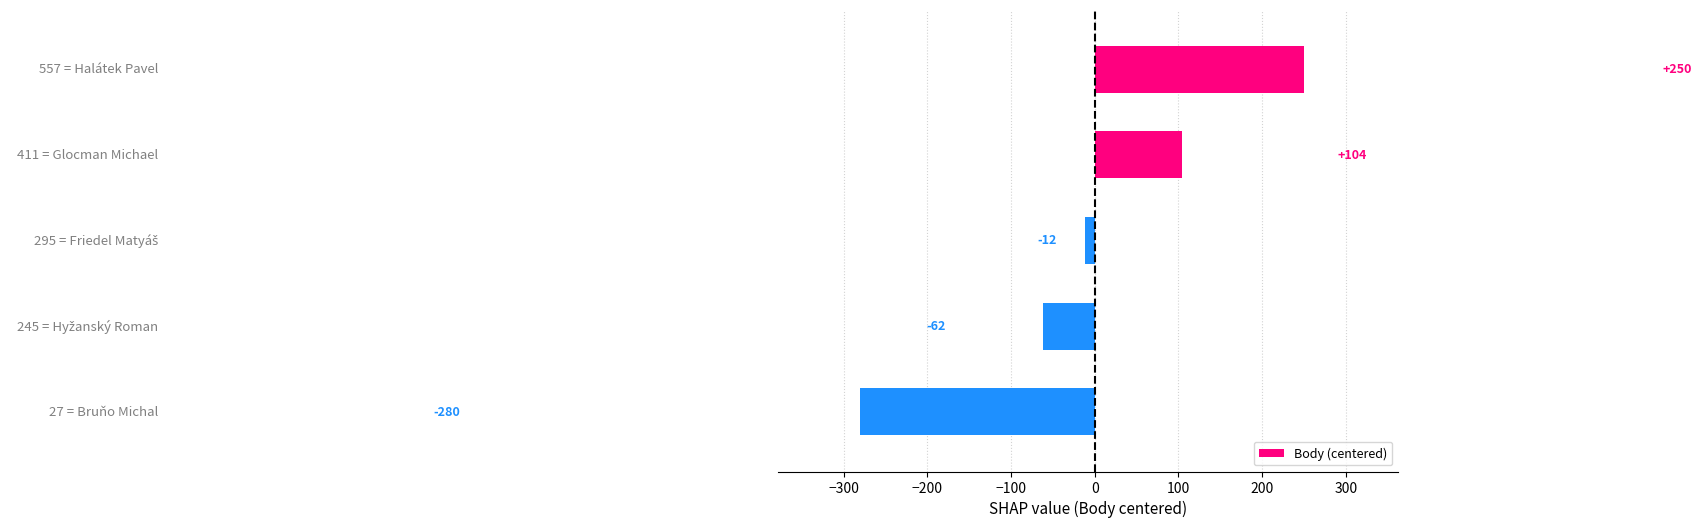

What is the difference between the maximum and minimum values?

530